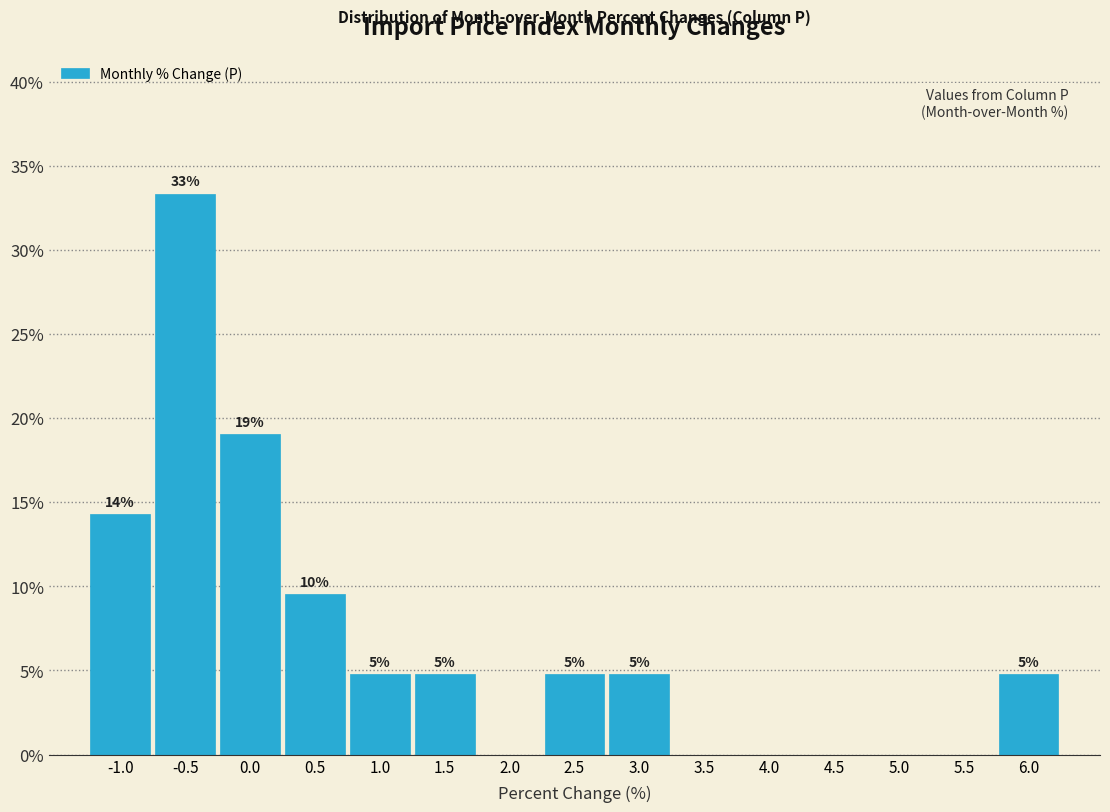

Are the bars horizontal?

No